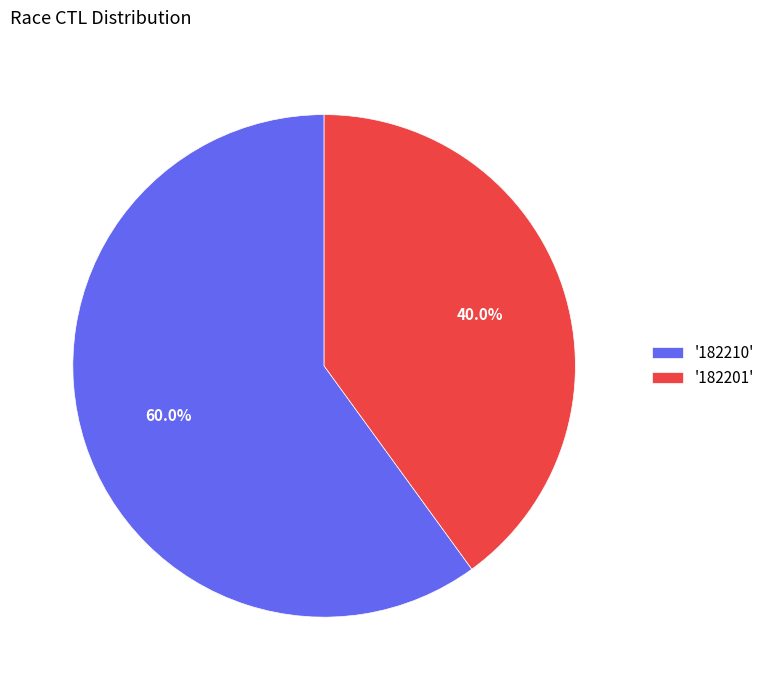

Is there any slice that represents more than half of the pie?

Yes